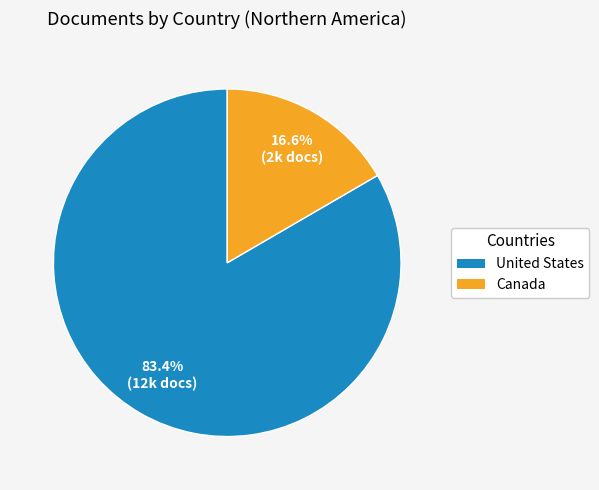

To the nearest percent, what is the difference between the largest and smallest slice percentages?

67%